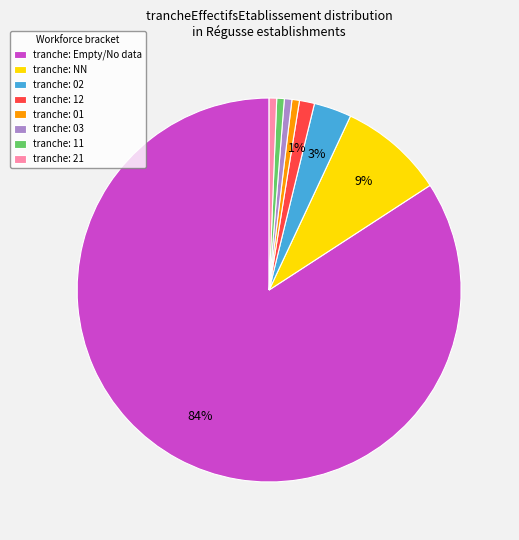

Which has a higher value, tranche: 01 or tranche: Empty/No data?

tranche: Empty/No data